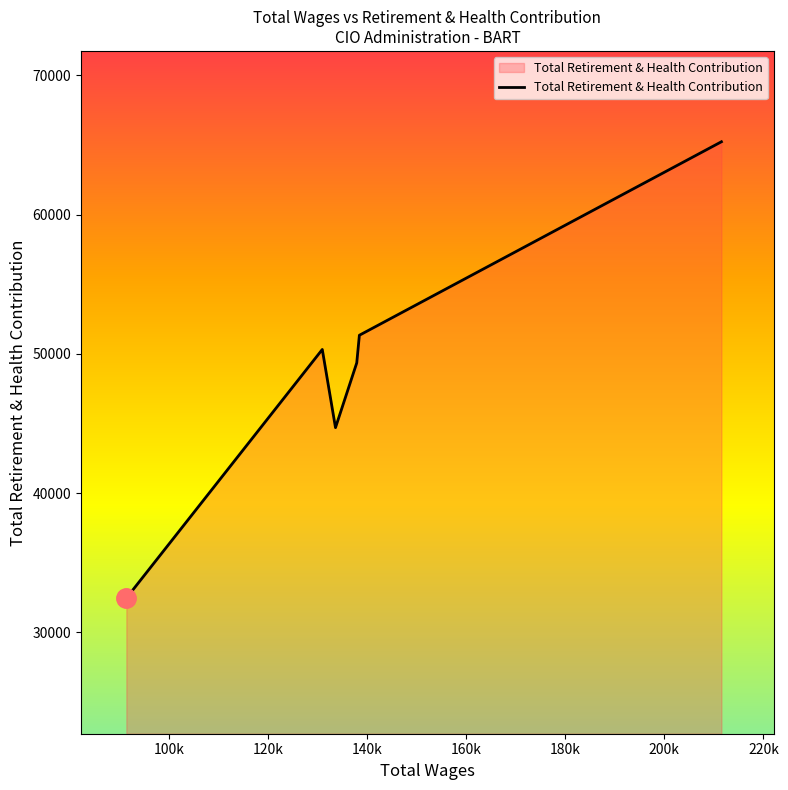

What is the minimum value shown in the chart?

32460